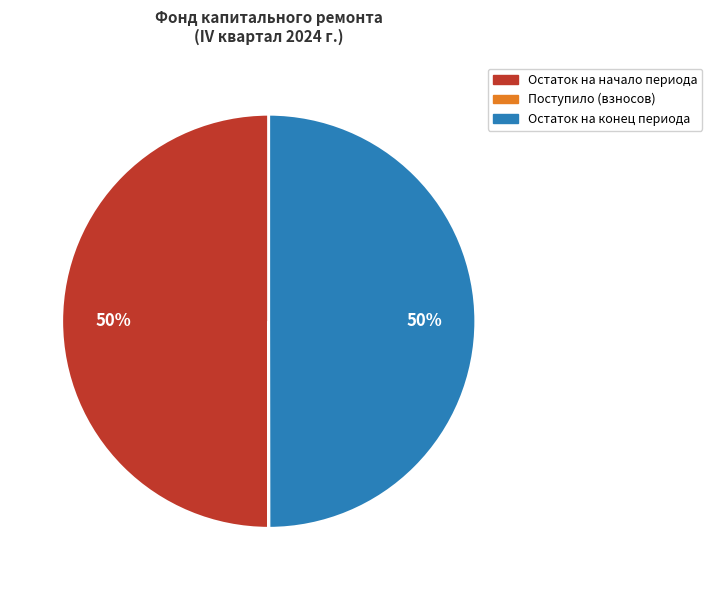

To the nearest percent, what is the difference between the largest and smallest slice percentages?

50%